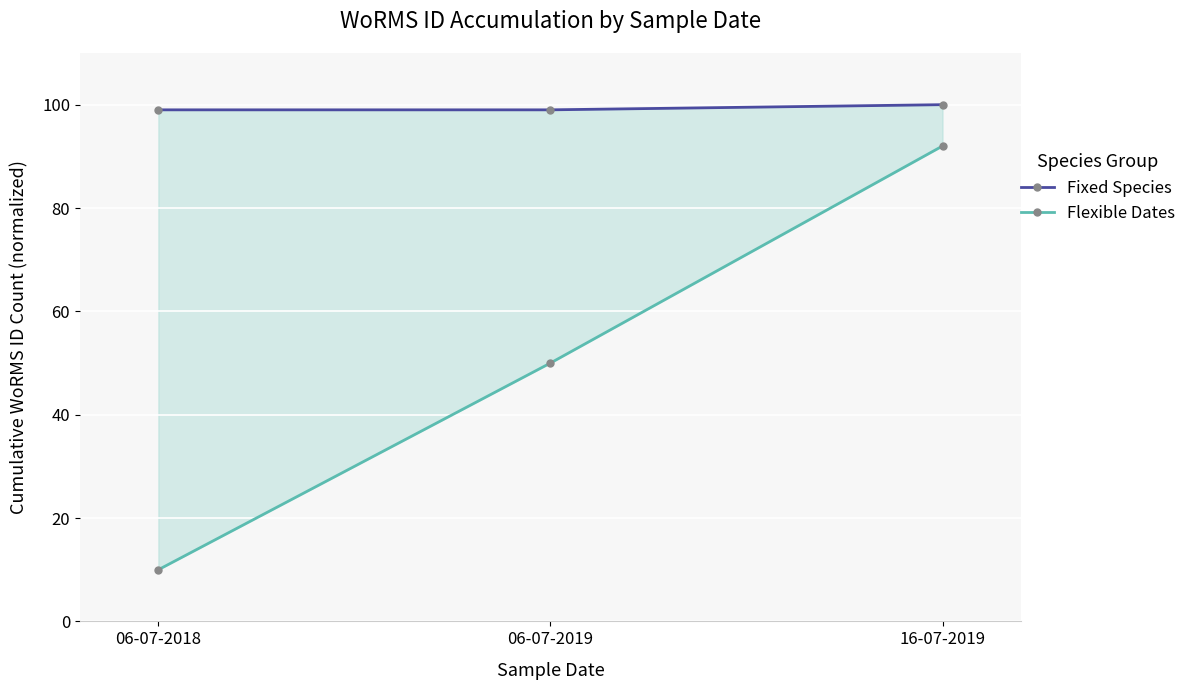

Reading left to right, what are all the values shown in this chart?

Fixed Species: 06-07-2018=99	06-07-2019=99	16-07-2019=100
Flexible Dates: 06-07-2018=10	06-07-2019=50	16-07-2019=92